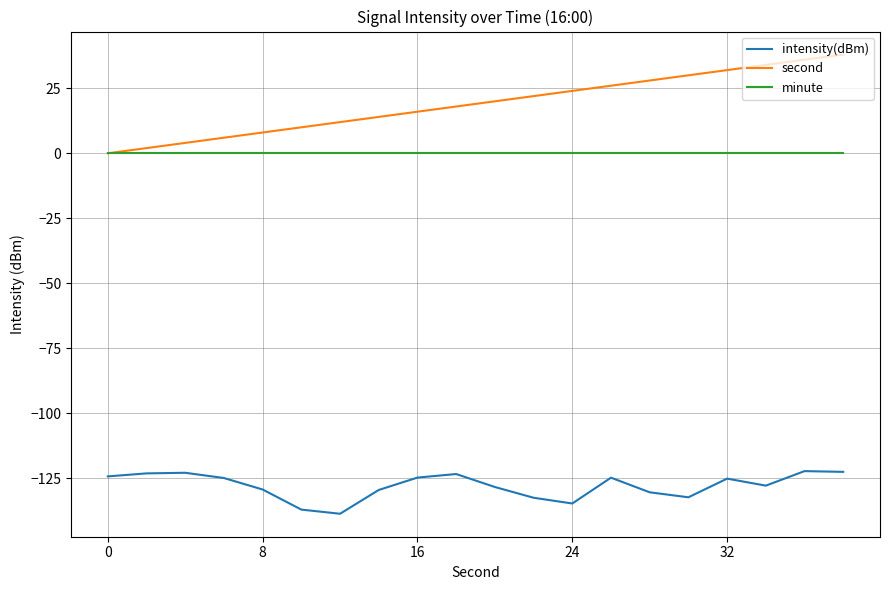

What is the smallest value displayed?

-138.7